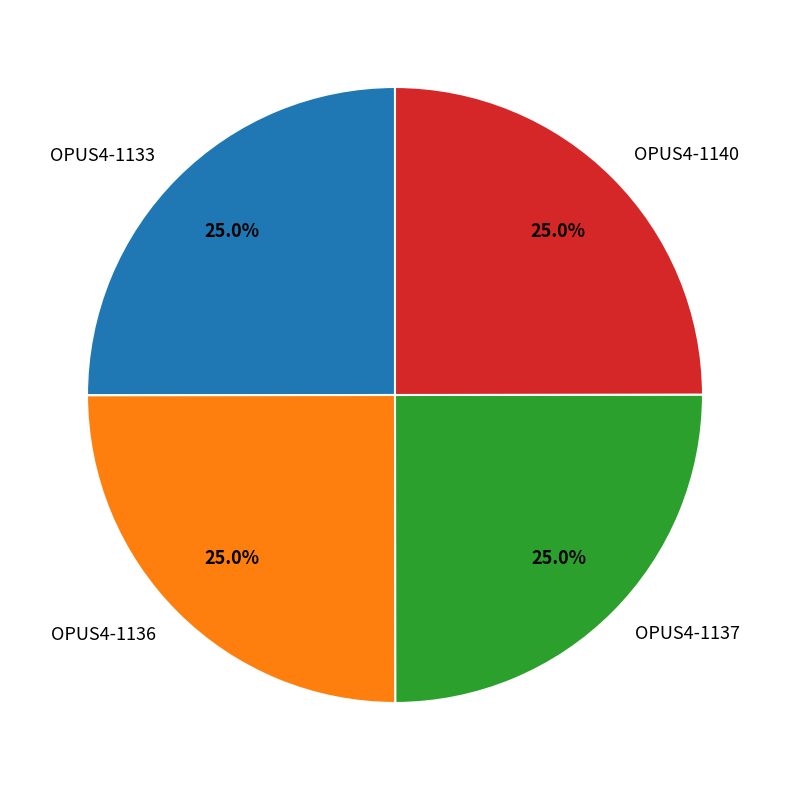

What is the ratio of the value at OPUS4-1136 to the value at OPUS4-1133?

1.0